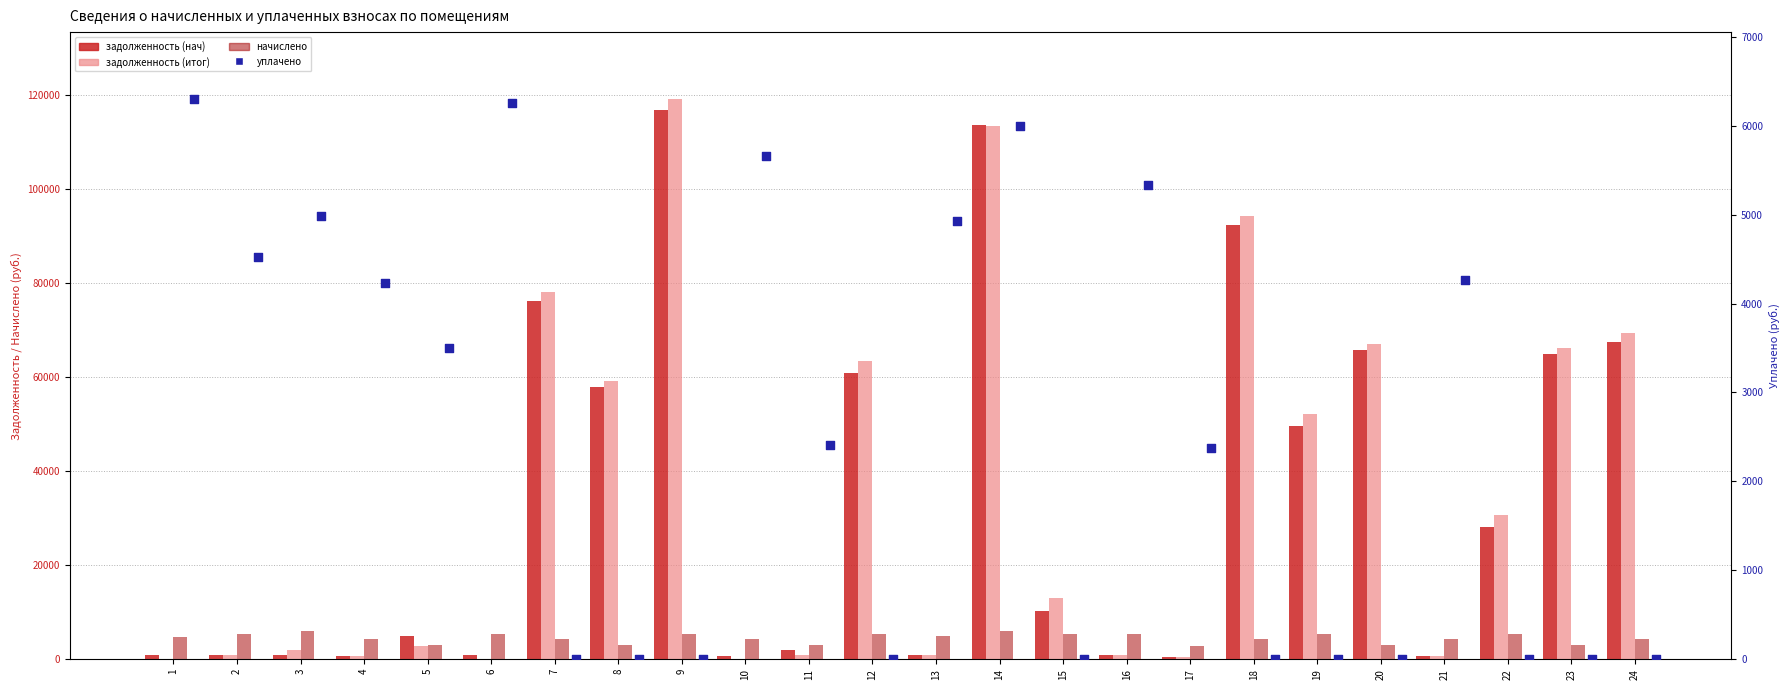

Which series reaches the minimum Y coordinate?

задолженность (итог)